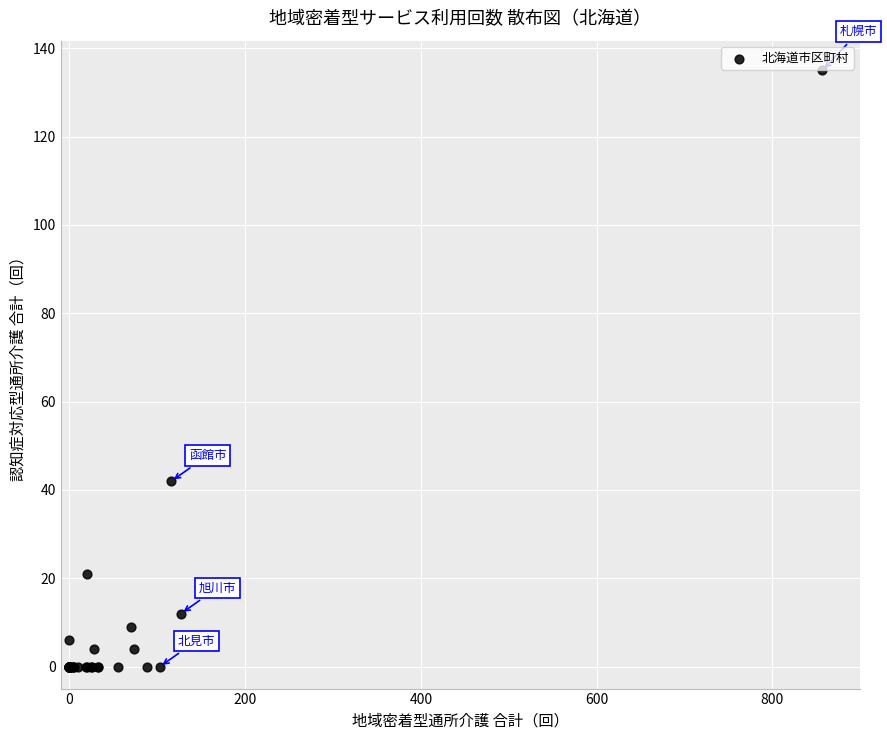

What Y value in the scatter plot is closest to 67?

42